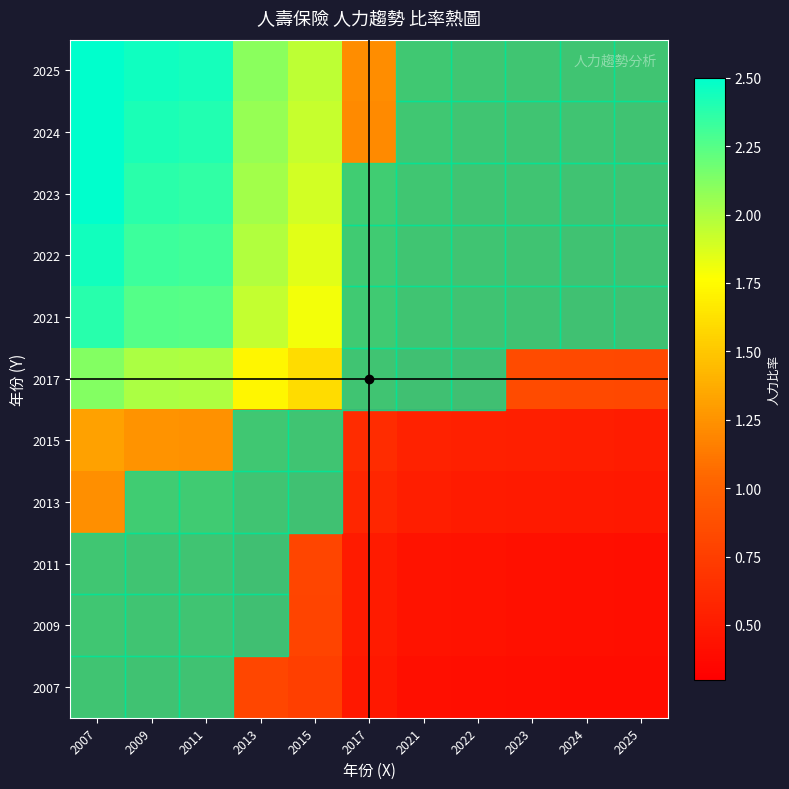

At how many categories does at least one series exceed 1?

10